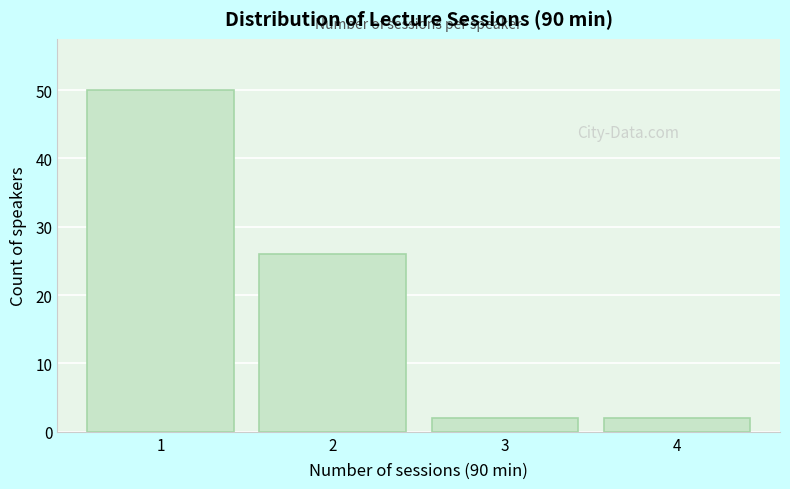

Reading left to right, what are all the values shown in this chart?

50	26	2	2